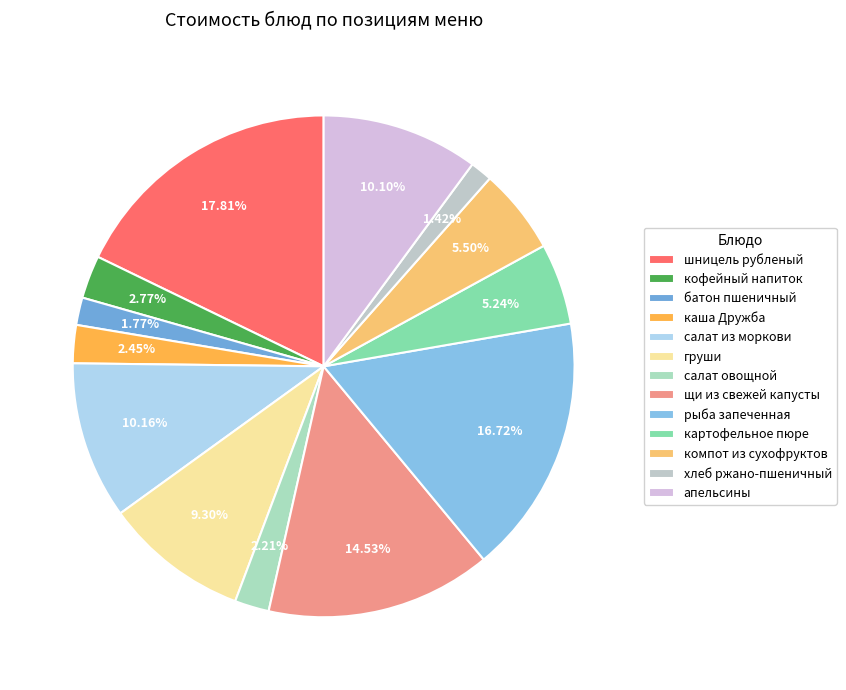

The шницель рубленый slice represents 18% of the pie. True or false?

True